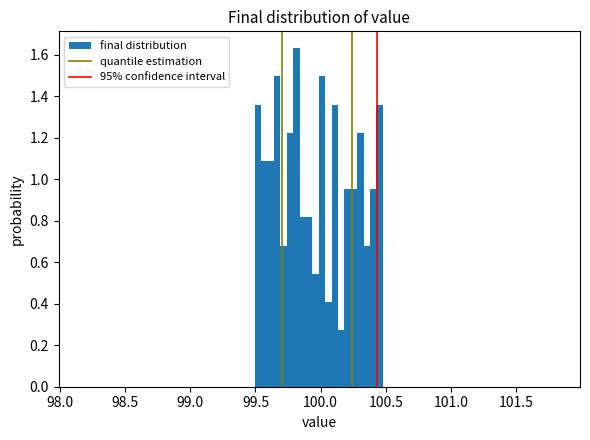

Around what value on the x-axis is the tallest bar? Give the approximate position of its centre, as read against the axis.

99.80